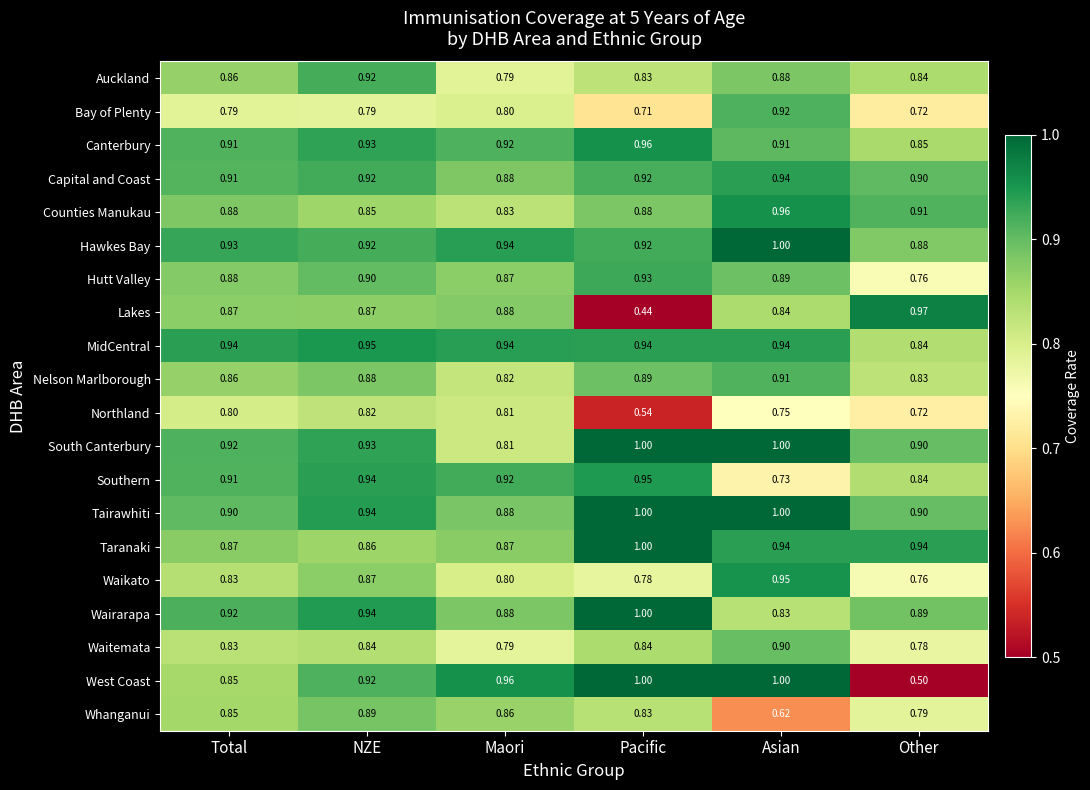

At which label is Tairawhiti closest to 0?

Maori